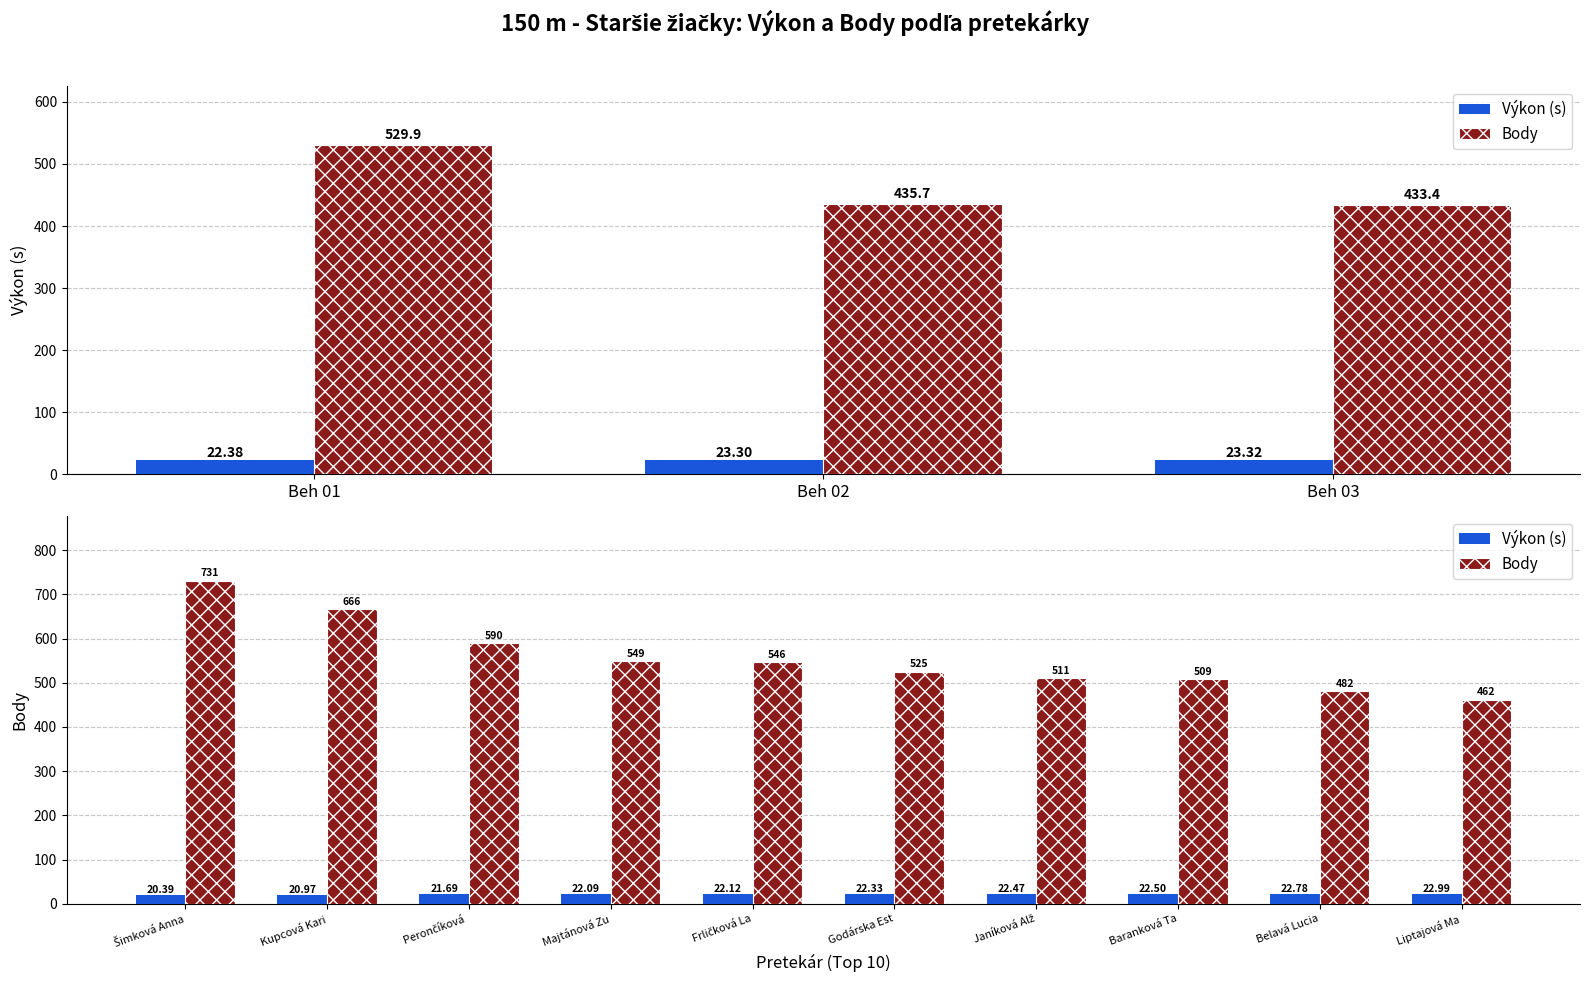

The Výkon (s) series shows 7.3 at Baranková Ta. True or false?

False